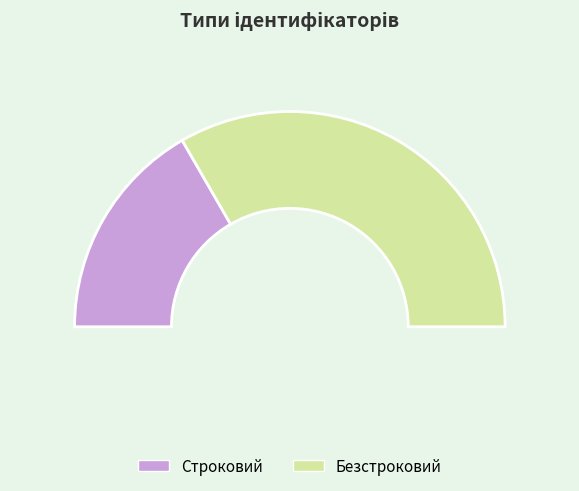

Combined, what portion of the pie is Строковий and Безстроковий?

100.0%